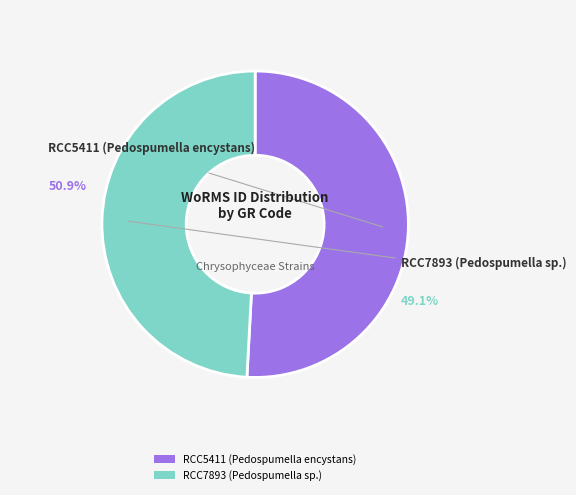

Approximately how many times larger is the value at RCC5411 (Pedospumella encystans) compared to RCC7893 (Pedospumella sp.)?

1.0